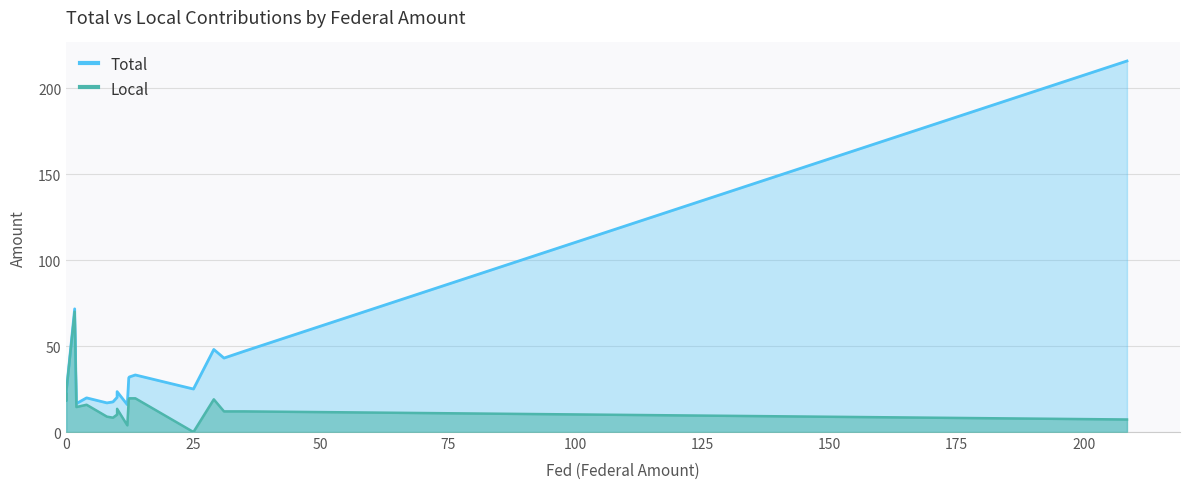

What position from the left is 50?

3